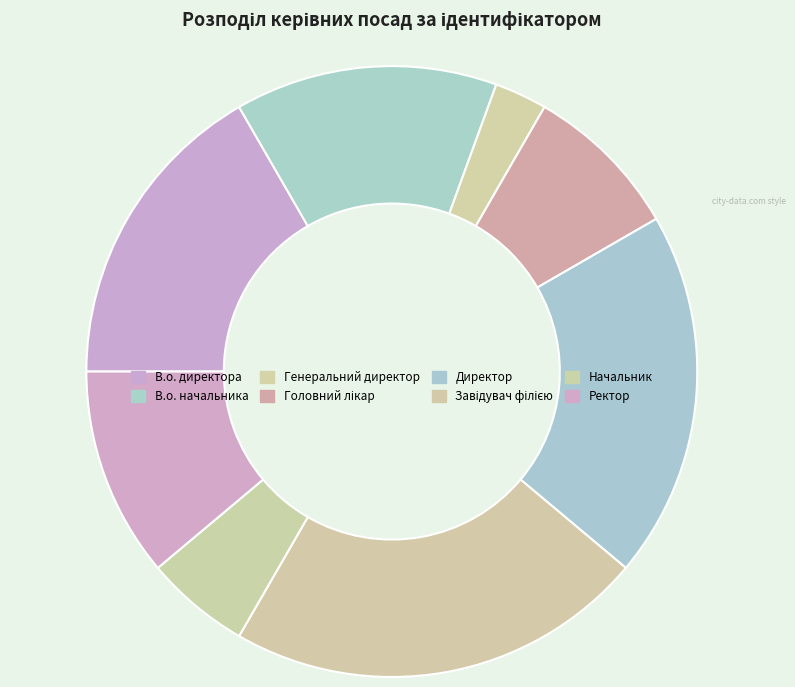

Is Завідувач філією the majority of the pie?

No